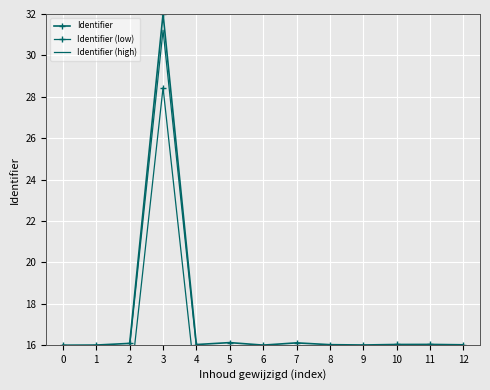

Which series has the widest spread of values?

Identifier